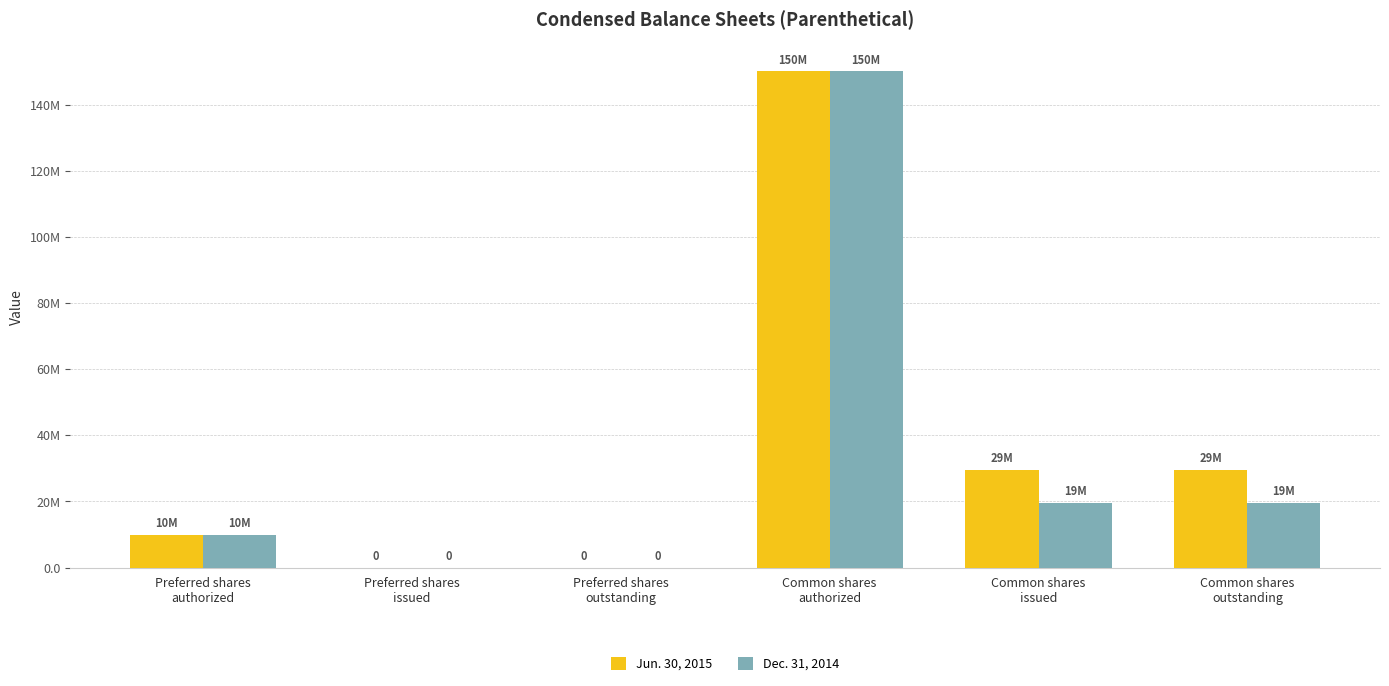

Does the chart contain stacked bars?

No